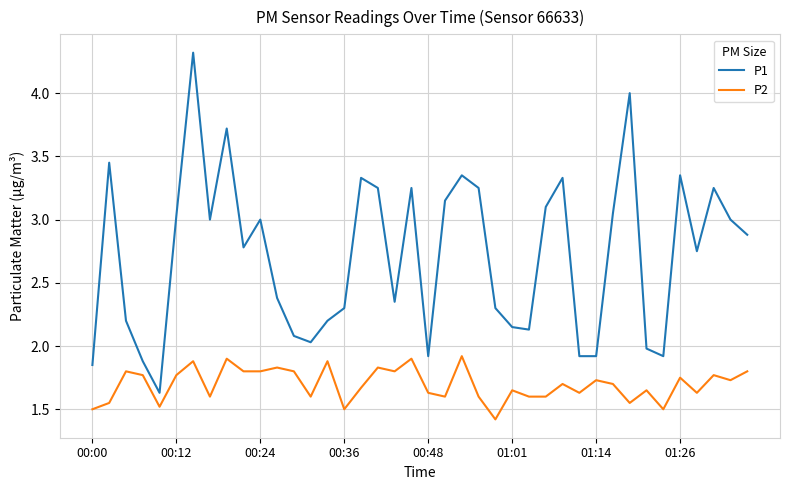

What is the greatest value displayed?

4.3